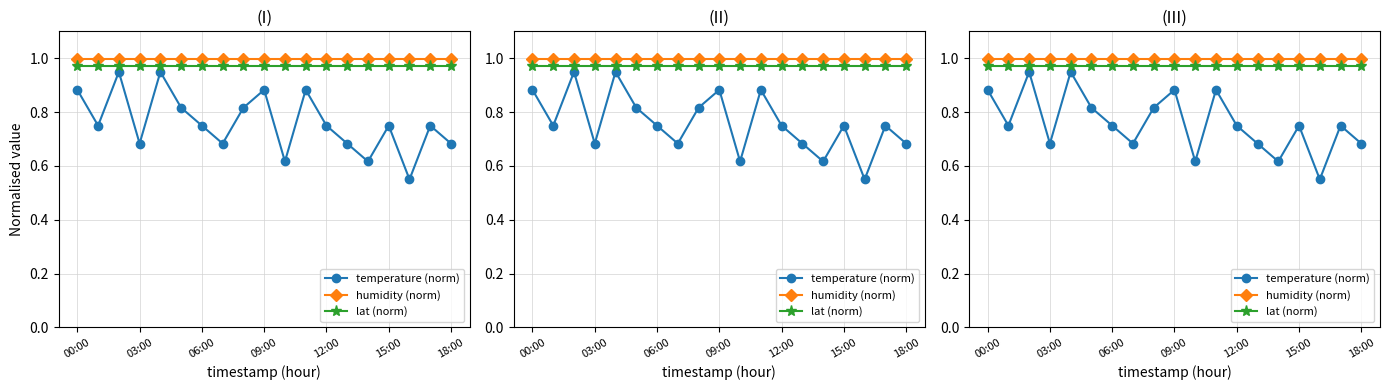

What is the value of the lat (norm) point at the 16th from the left?

1.0